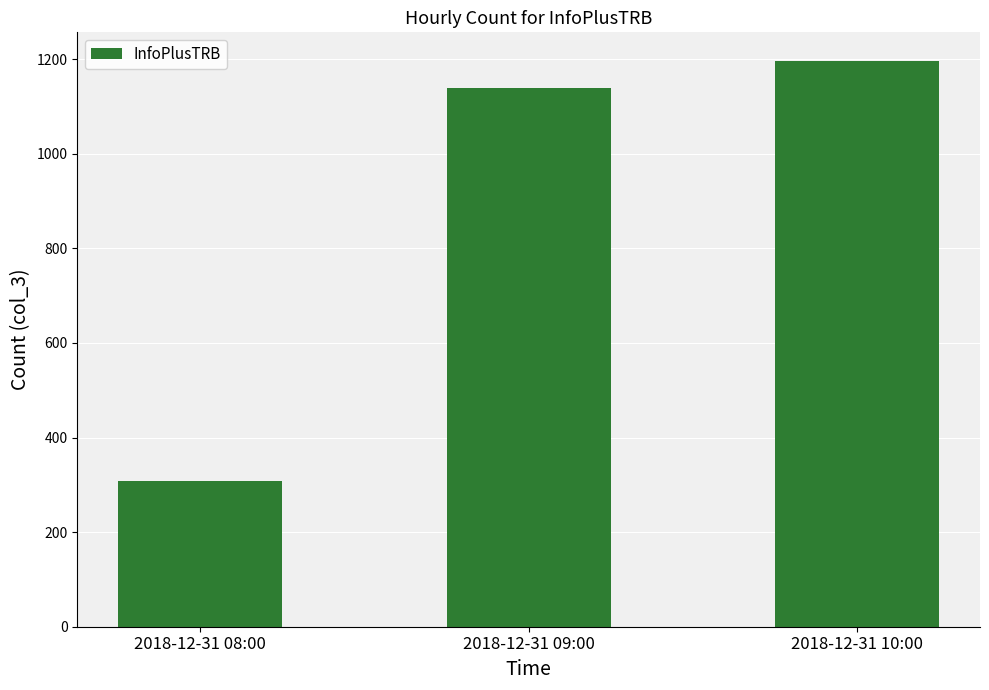

What is the difference between the values at 2018-12-31 09:00 and 2018-12-31 08:00?

832